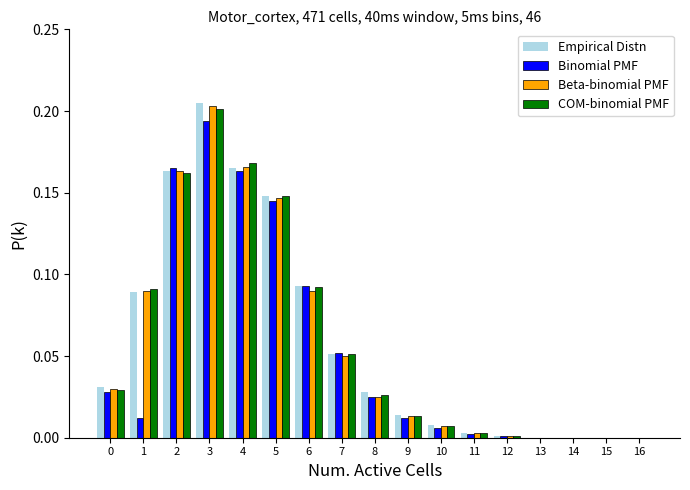

Is the value of Binomial PMF at 10 greater than the value of COM-binomial PMF at 9?

No